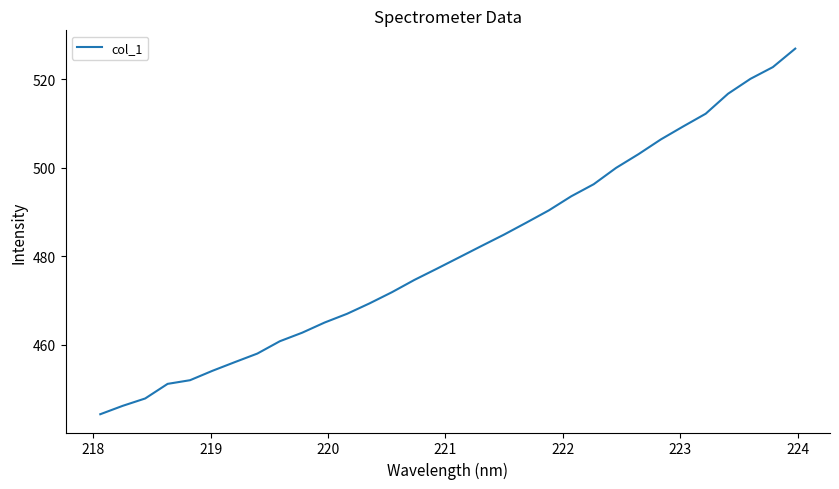

What is the smallest value displayed?

444.3